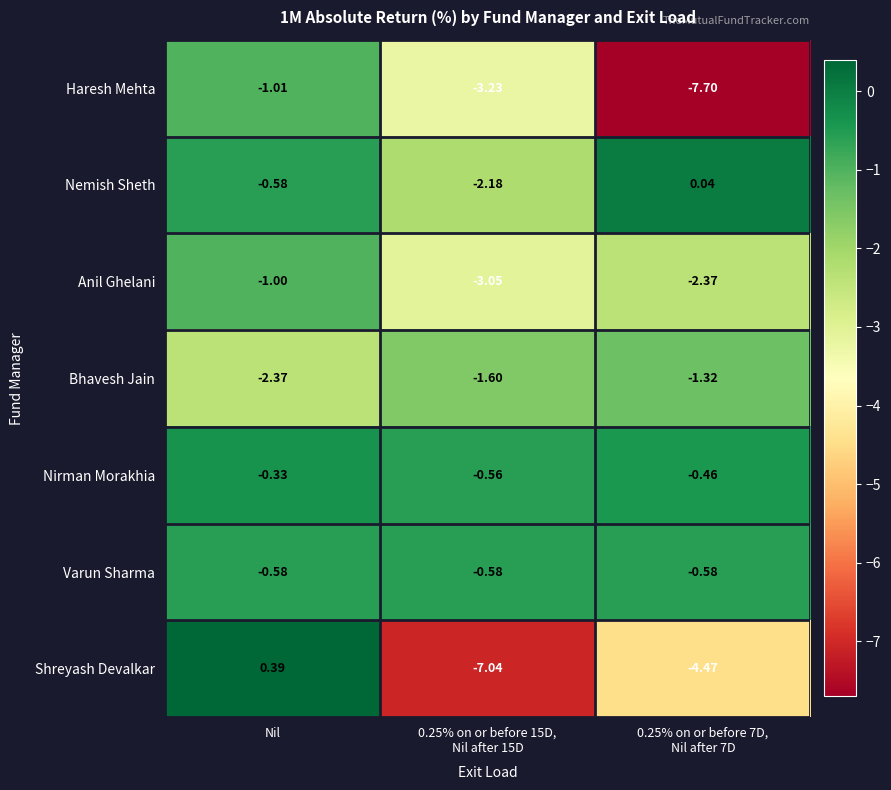

Which series has the largest range (max minus min)?

Shreyash Devalkar